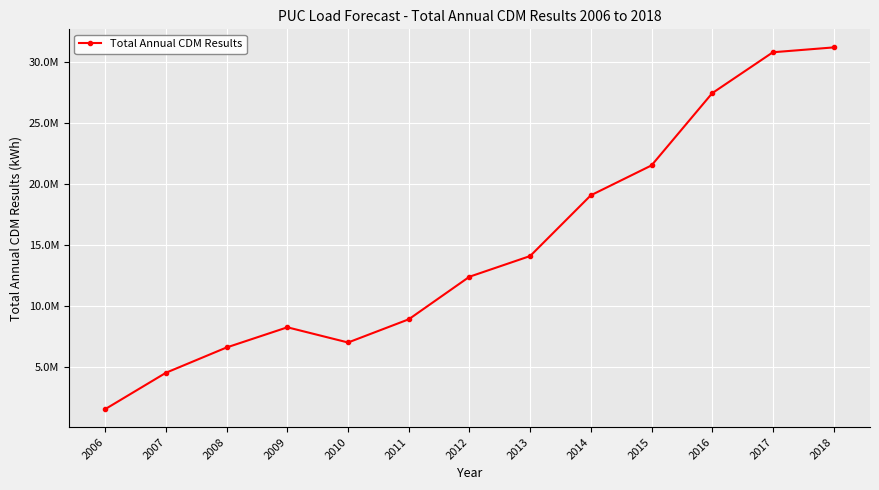

How many values are below 12424509?

6